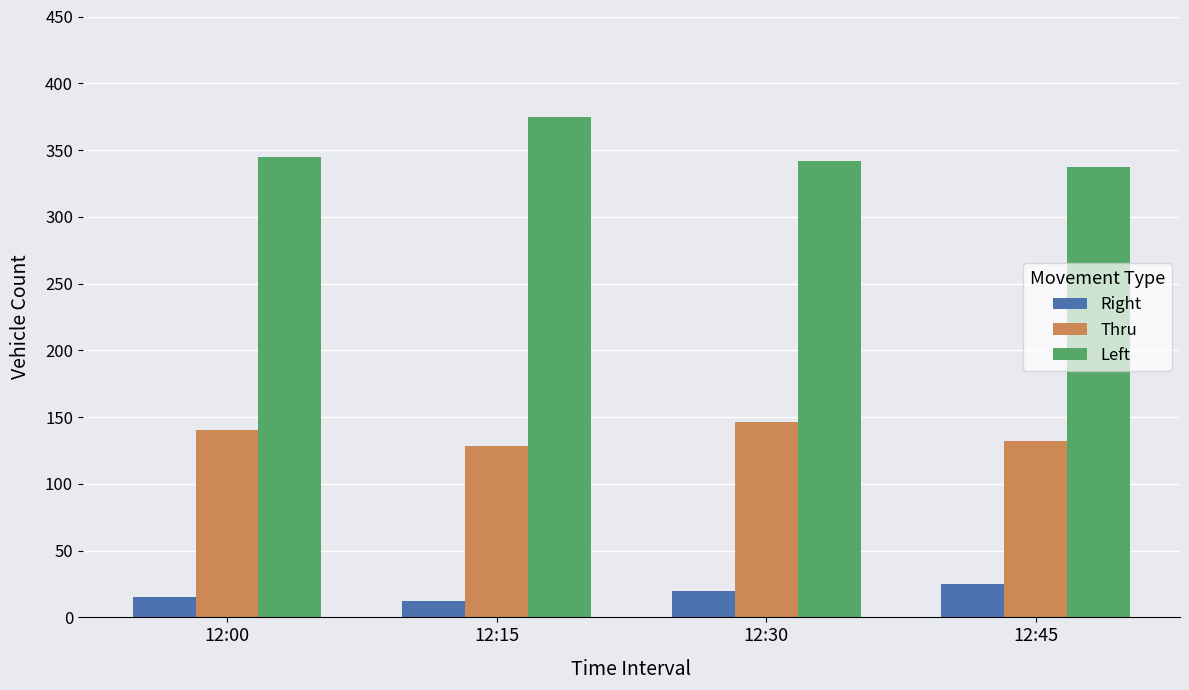

How many values in the Right series are below 20?

2